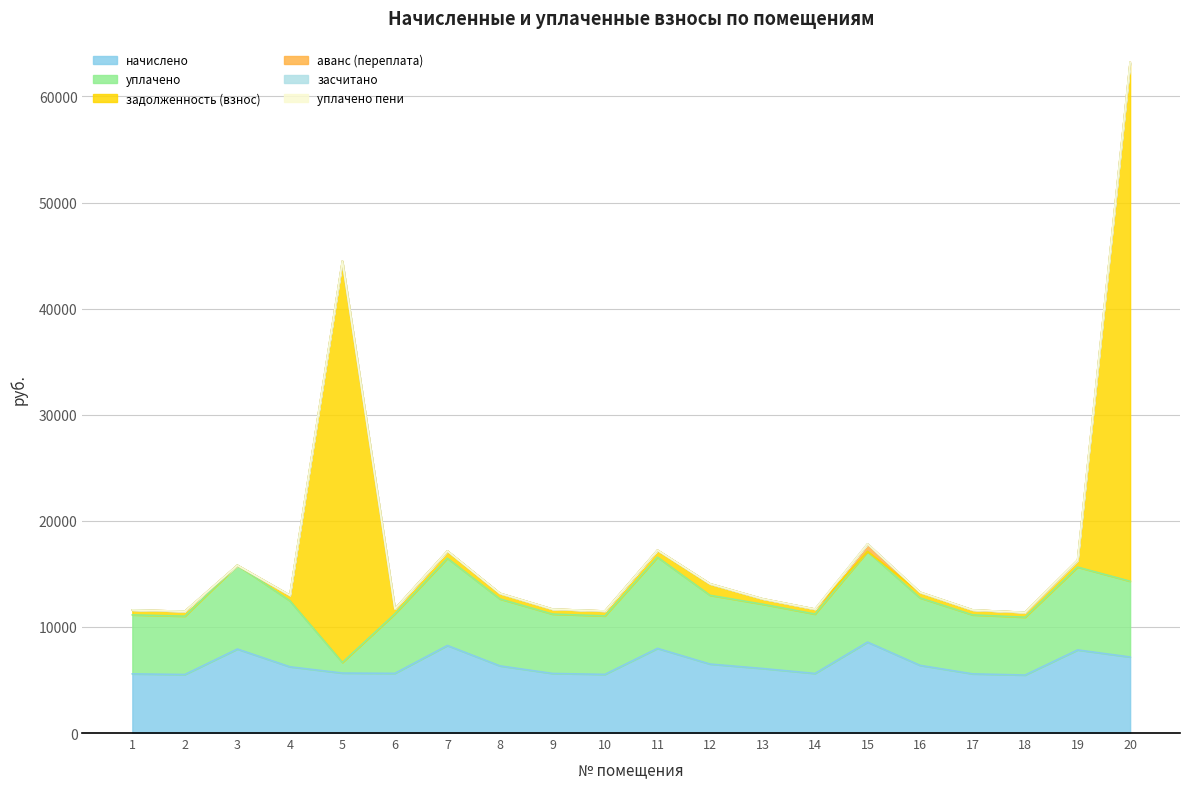

The value of уплачено at 2 is 5498.3. True or false?

True